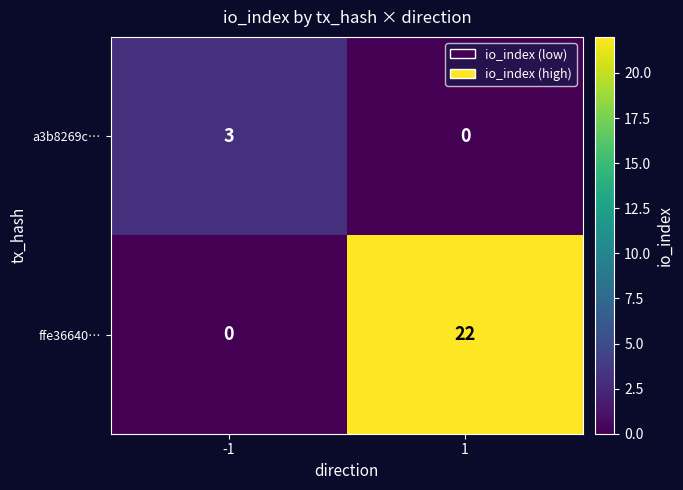

Rank the series by their average value, from lowest to highest.

a3b8269c…, ffe36640…